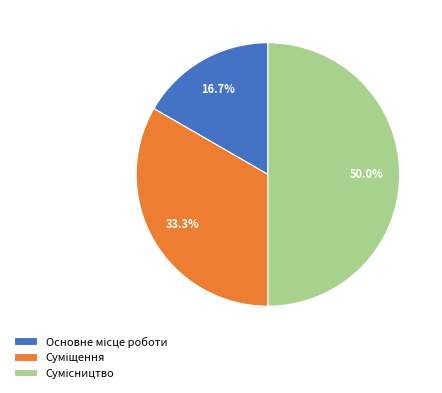

To the nearest percent, what is the average slice percentage?

33%